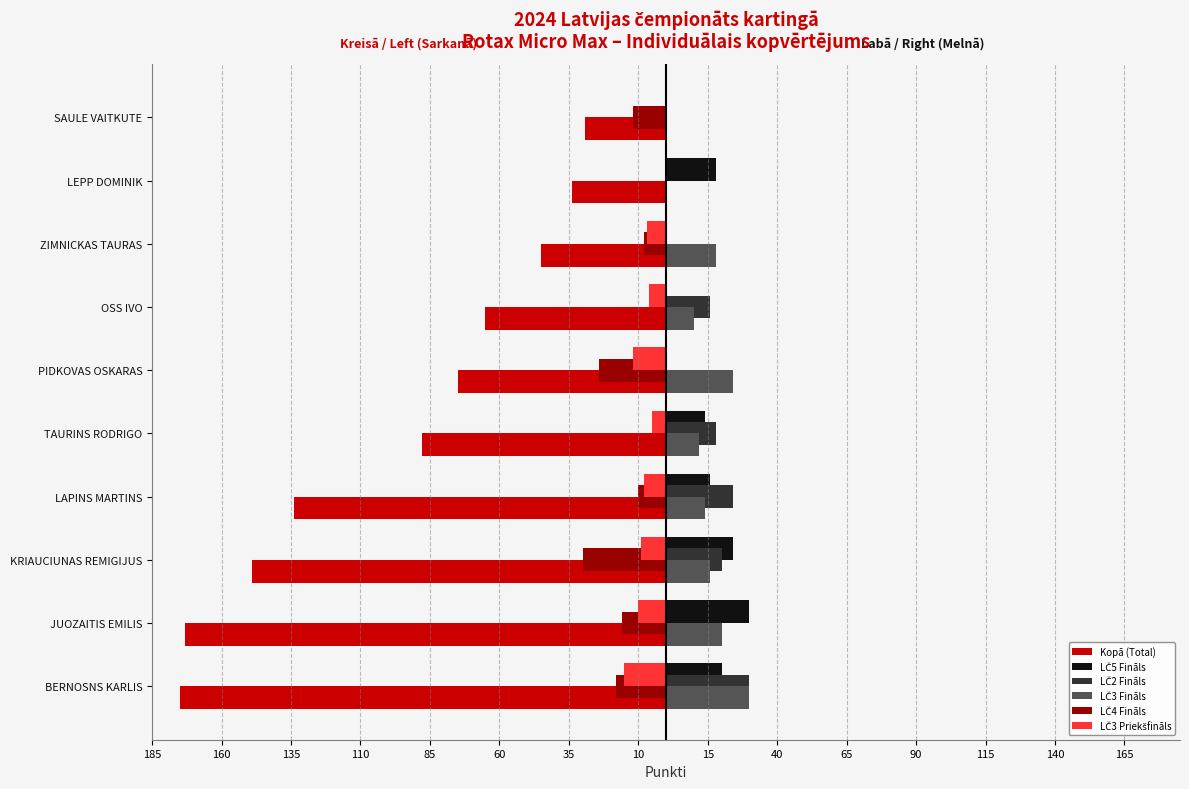

What are all the series names shown in the legend?

Kopā (Total), LČ5 Fināls, LČ2 Fināls, LČ3 Fināls, LČ4 Fināls, LČ3 Priekšfināls